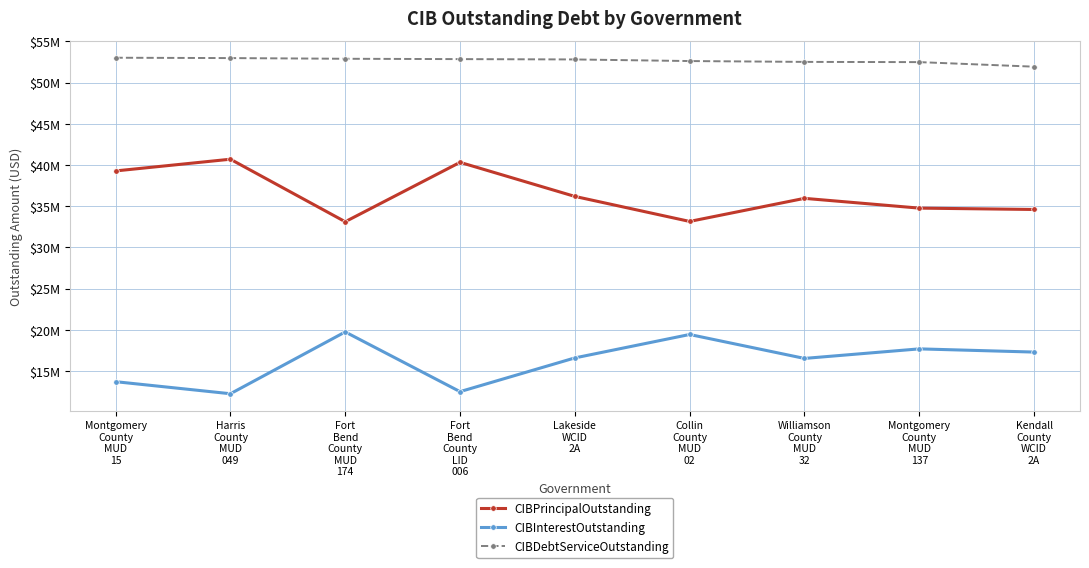

What is the sum of all CIBPrincipalOutstanding values?

328140000.0